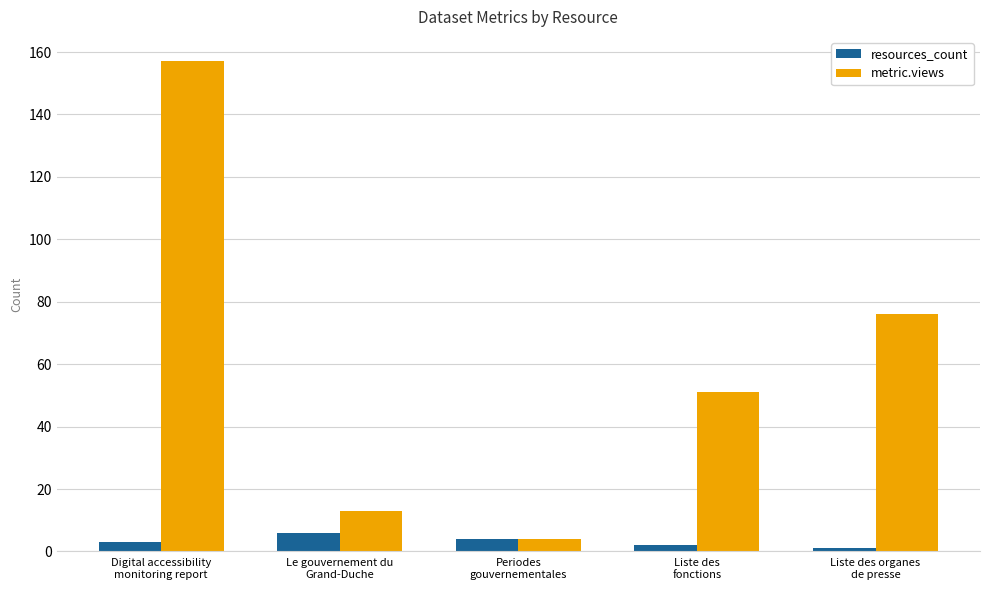

Reading left to right, transcribe all the data shown in this chart.

resources_count: 3	6	4	2	1
metric.views: 157	13	4	51	76